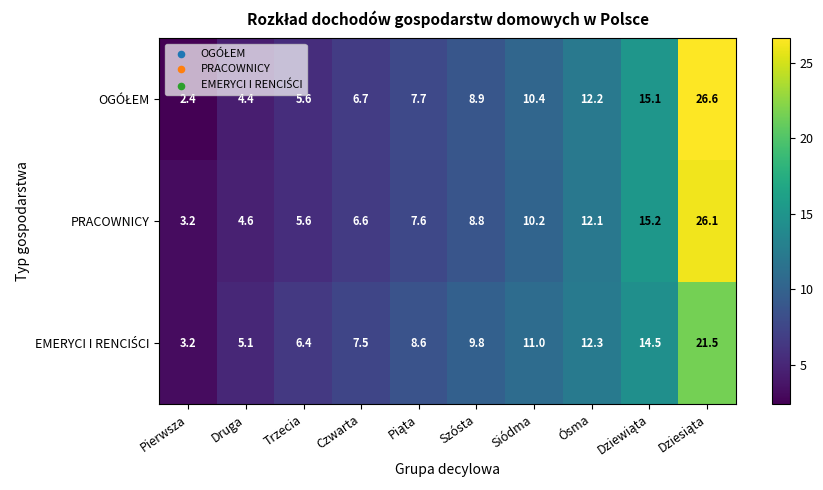

What is the average value of the PRACOWNICY series?

10.0